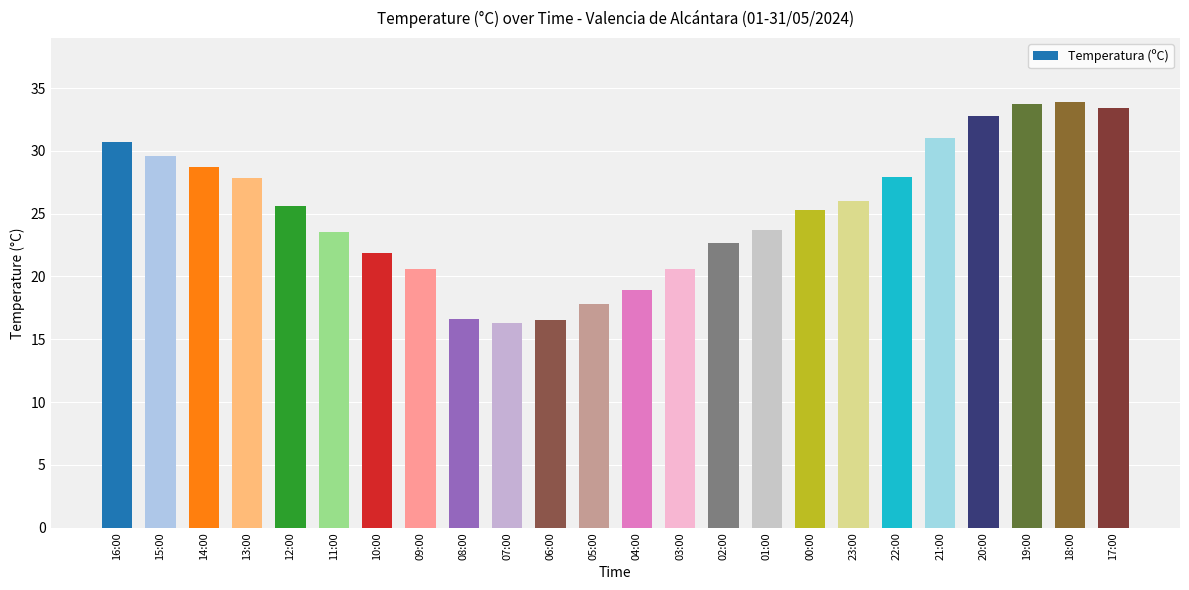

Which has a higher value, 01:00 or 20:00?

20:00